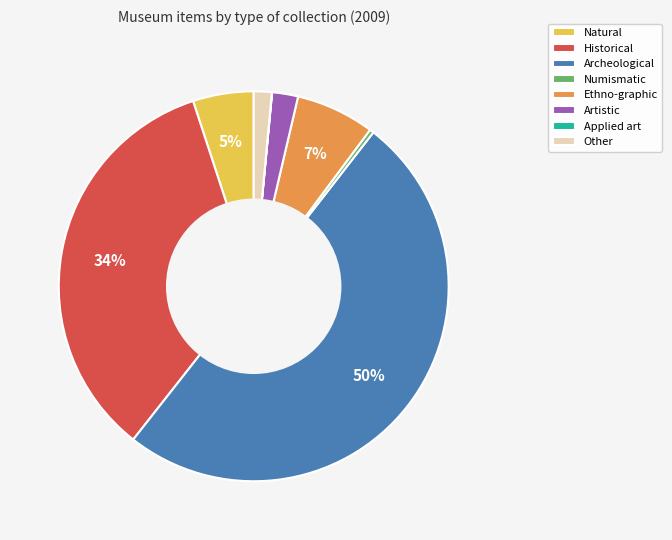

Do Numismatic and Artistic together represent more than half of the pie?

No